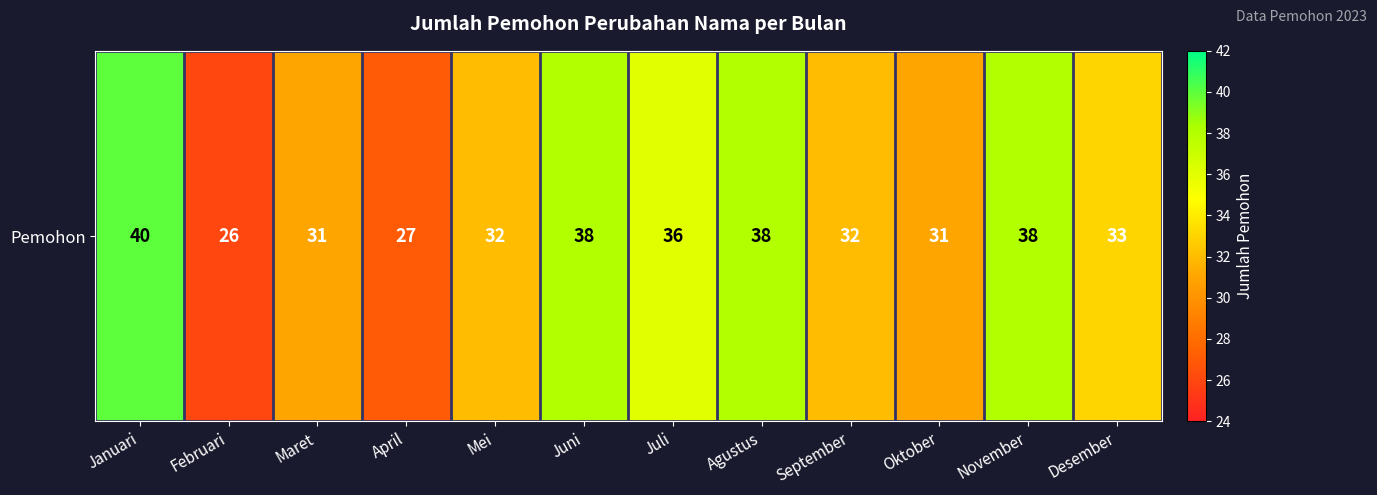

Approximately how many times larger is the value at Maret compared to September?

1.0